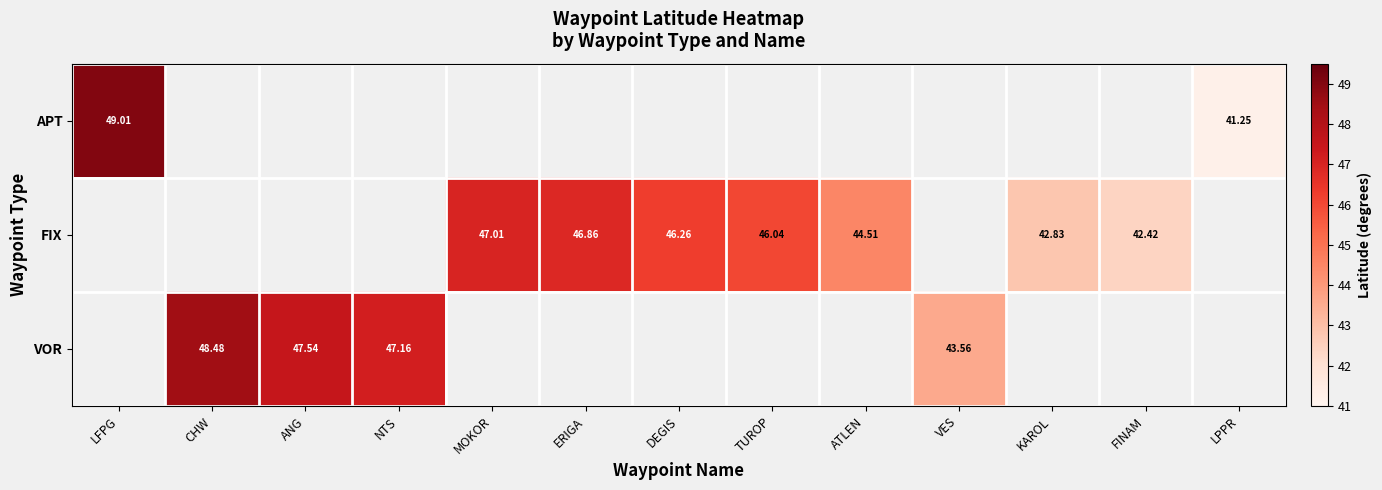

Between FINAM and ERIGA, which is larger?

ERIGA